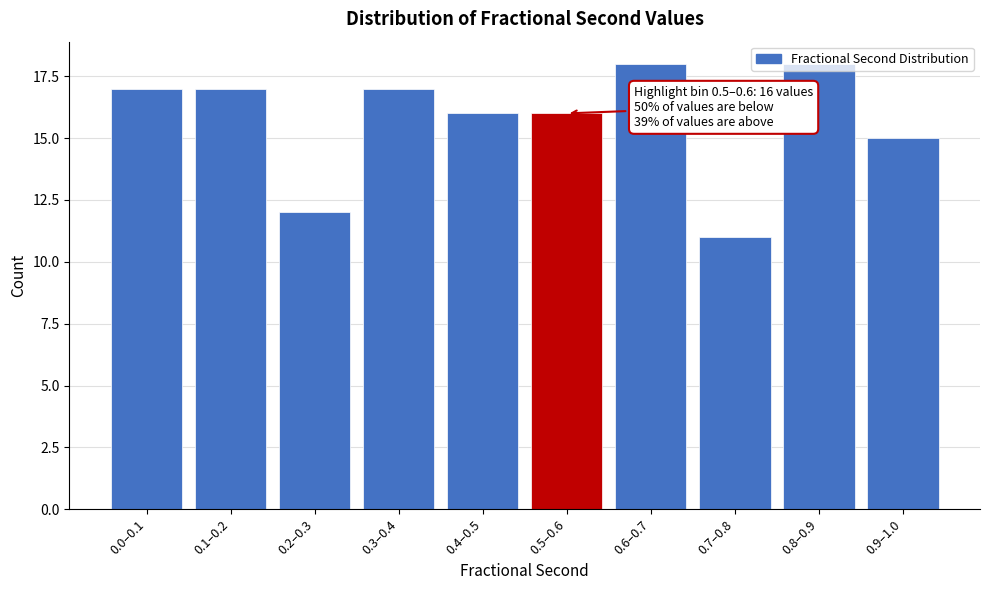

What is the value of the 8th bar from the left?

11